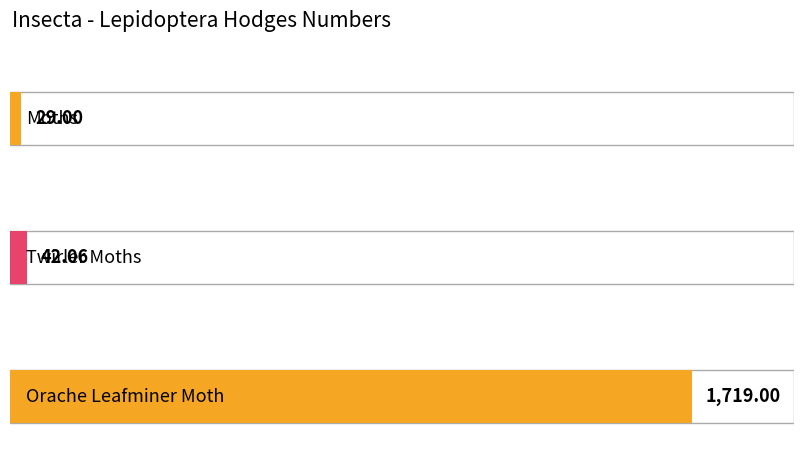

Which has a higher value, Moths or Twirler Moths?

Twirler Moths